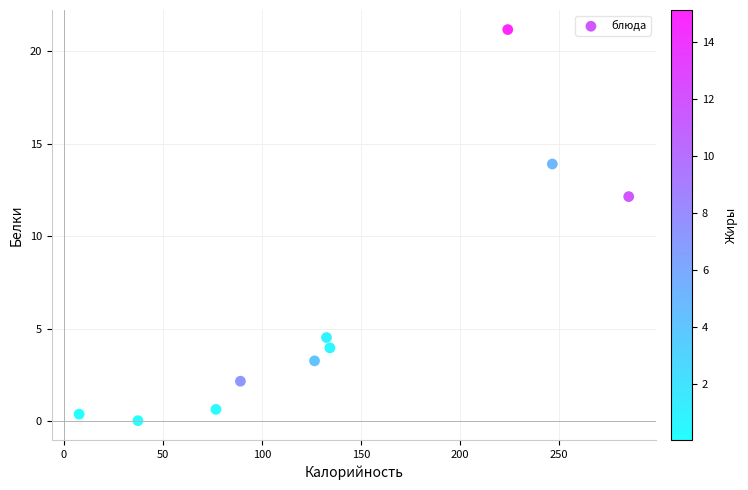

What is the range of Y values (max minus min)?

21.1